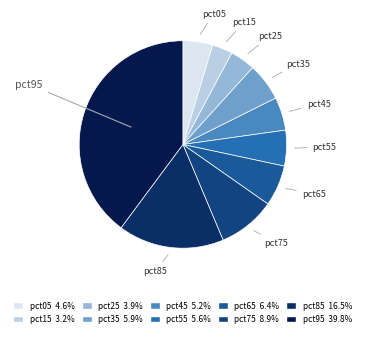

Which slice is the smallest?

pct15